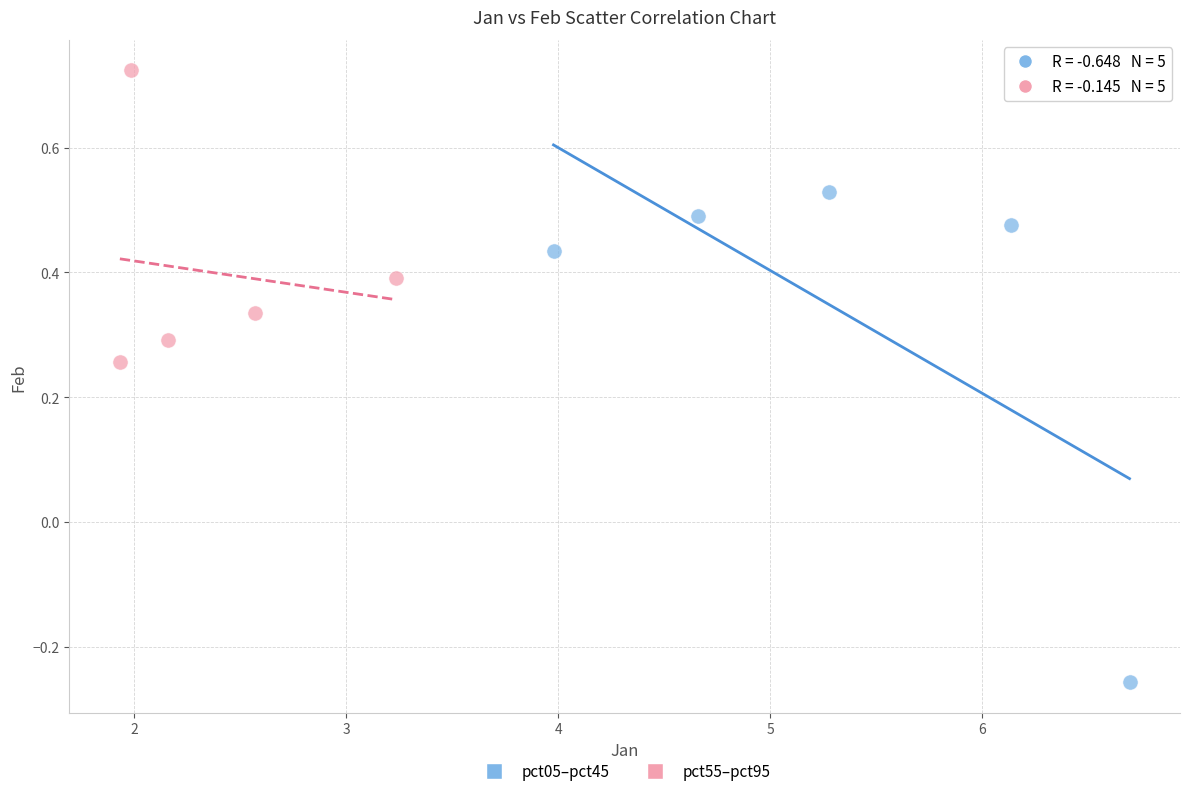

Which series has the largest Y range (max minus min)?

pct05–pct45